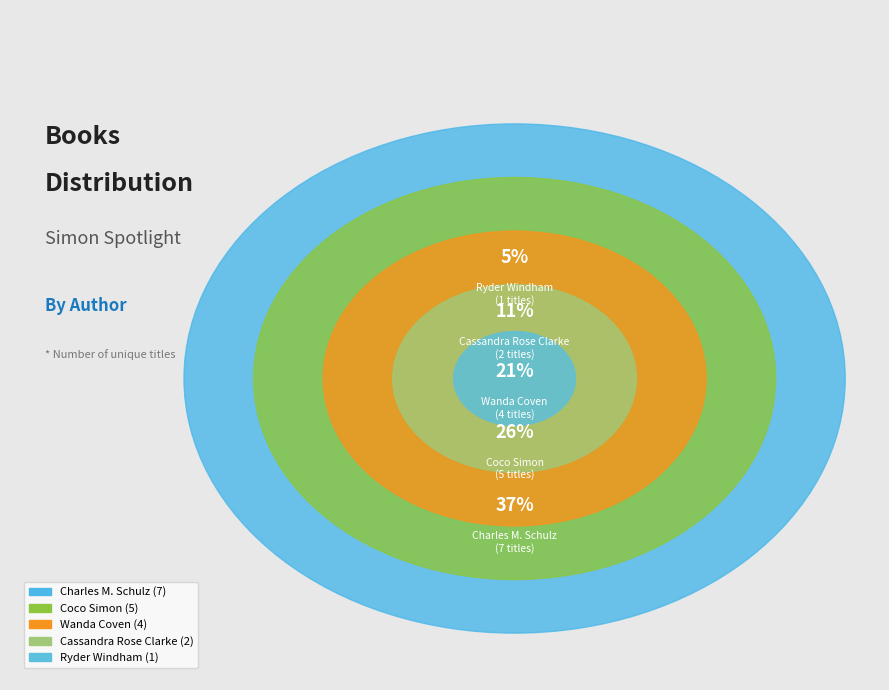

Count the number of slices in the pie.

5